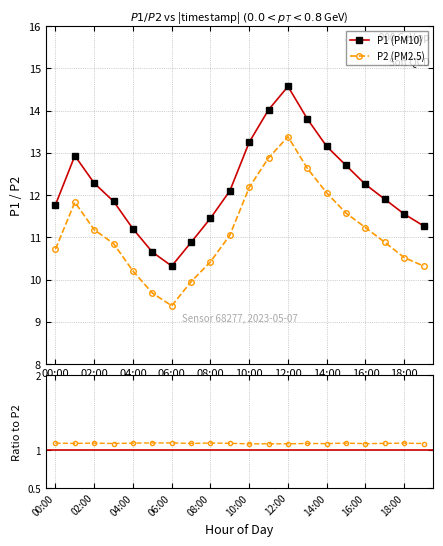

True or false: P2 (PM2.5) and P1 (PM10) intersect in this chart.

False